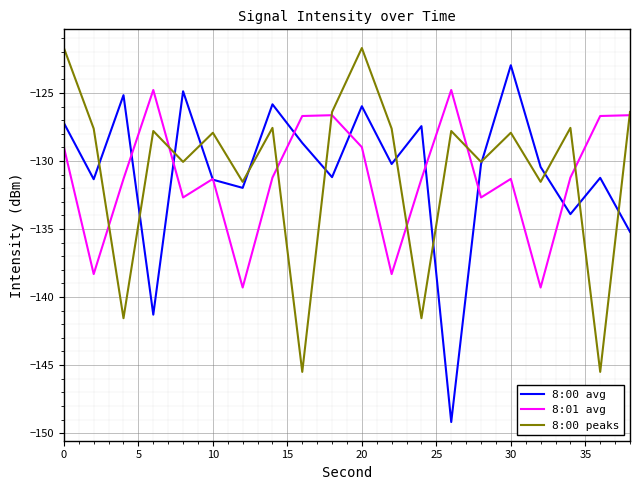

List the series in order of their peak value, highest first.

8:00 peaks, 8:00 avg, 8:01 avg